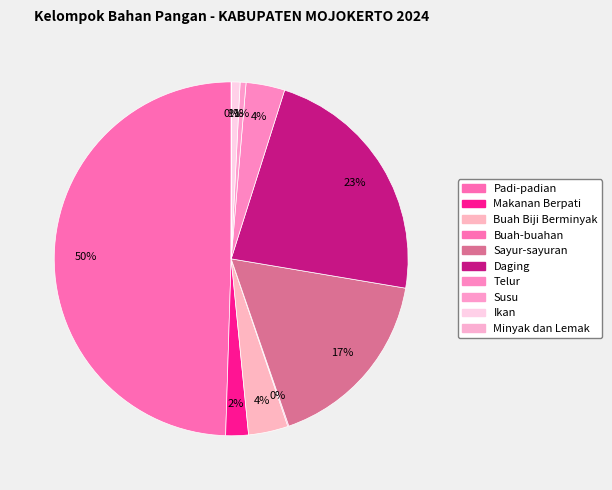

How many segments does this pie chart have?

10